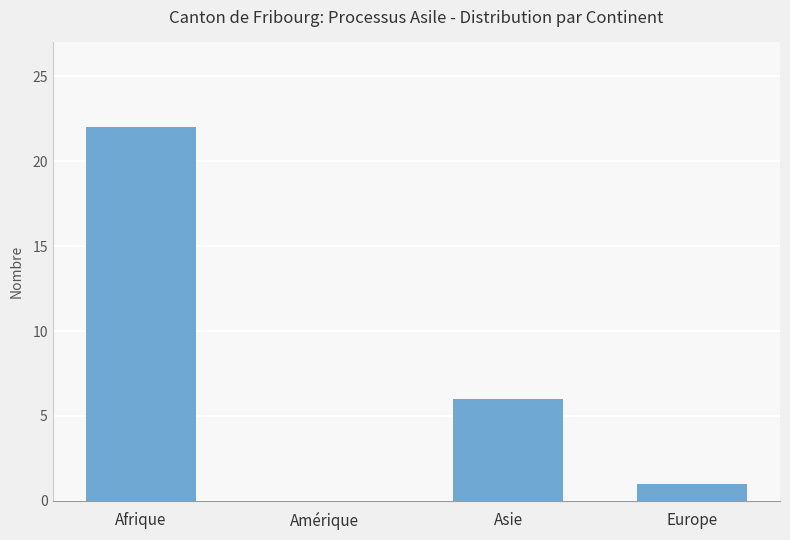

True or false: the data shows 22 at Afrique.

True